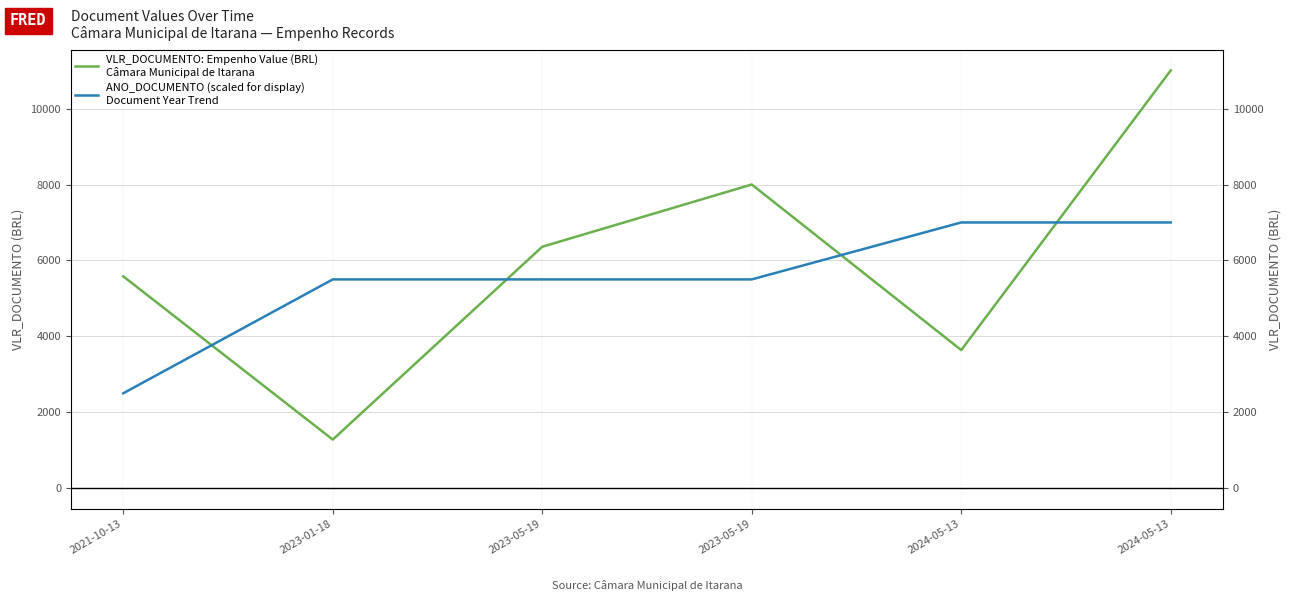

Which series has the widest spread of values?

VLR_DOCUMENTO: Empenho Value (BRL)
Câmara Municipal de Itarana